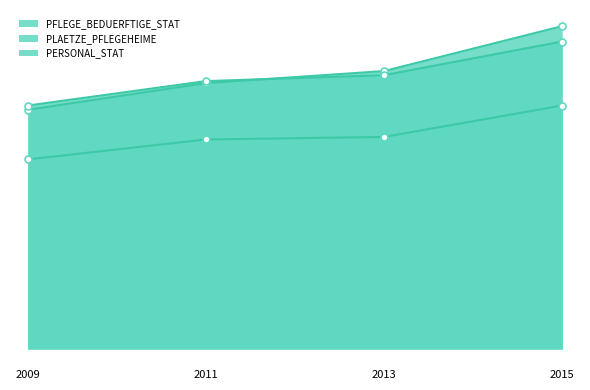

Reading left to right, extract all data points from this chart.

PFLEGE_BEDUERFTIGE_STAT: 2009=2721	2011=3024	2013=3161	2015=3672
PLAETZE_PFLEGEHEIME: 2009=2769	2011=3047	2013=3114	2015=3497
PERSONAL_STAT: 2009=2156	2011=2383	2013=2412	2015=2769